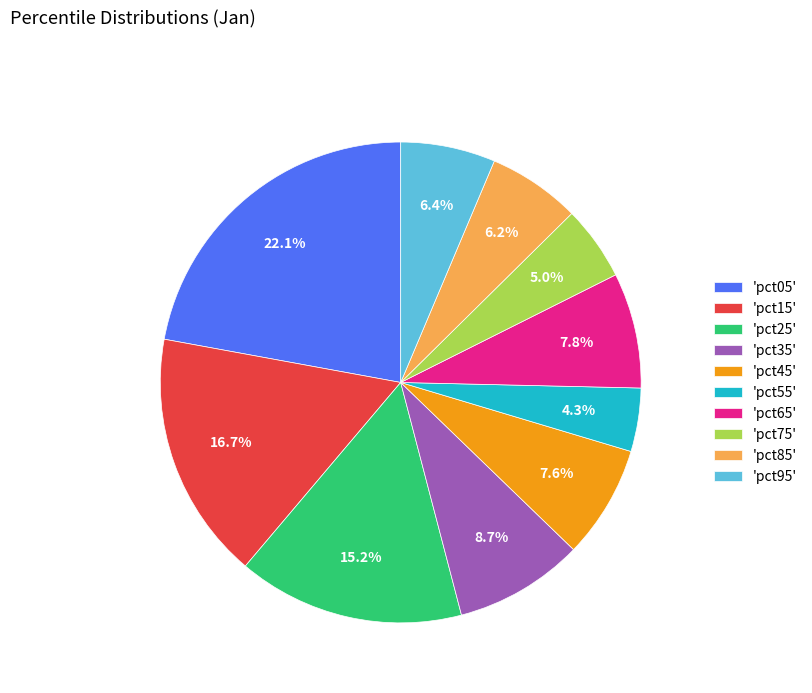

Combined, do 'pct85' and 'pct15' account for over 50%?

No